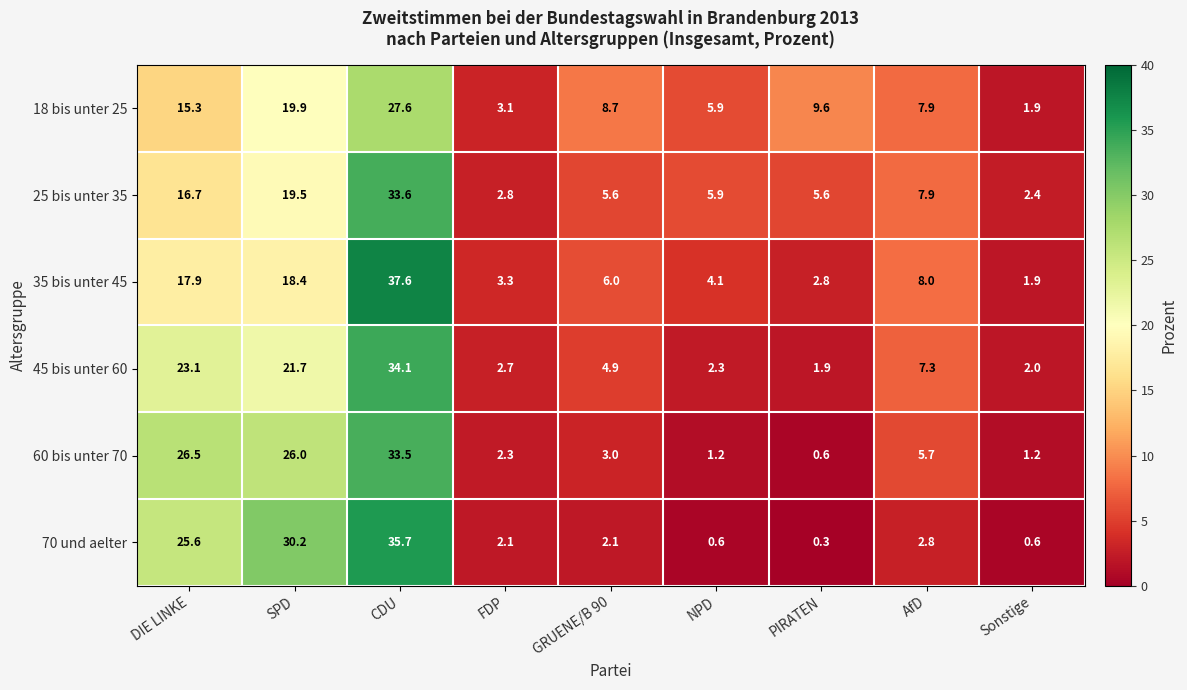

What is the spread (max minus min) of values at PIRATEN?

9.3